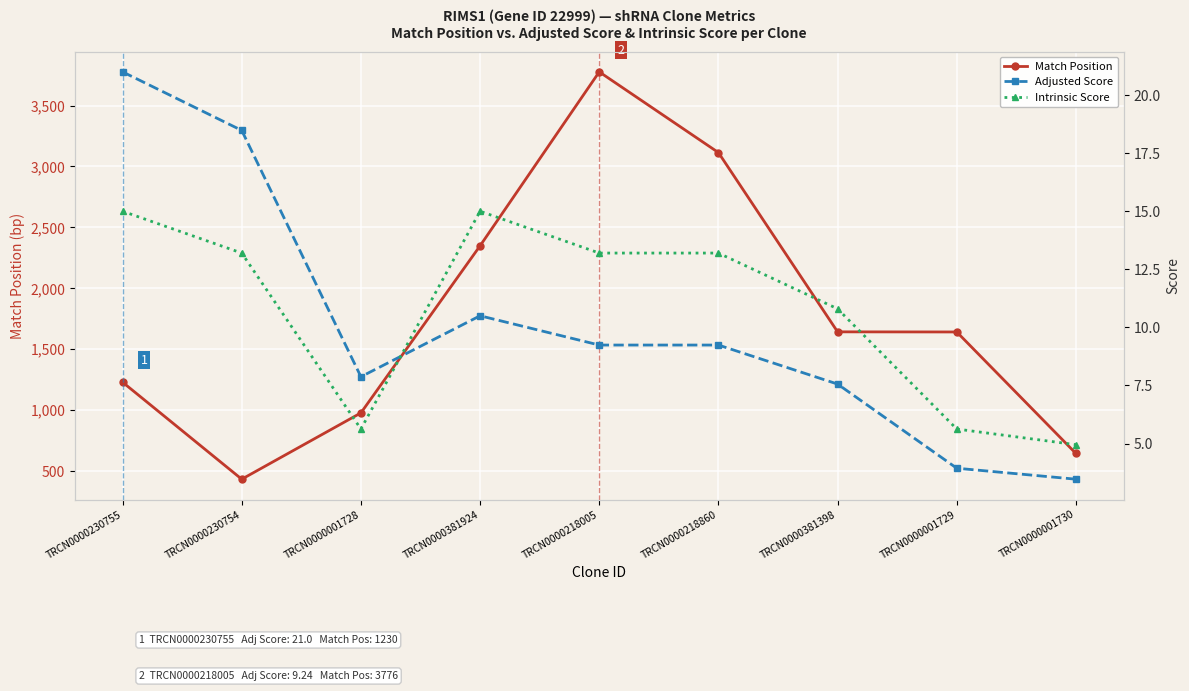

Which series changed the most between TRCN0000230755 and TRCN0000001729?

Match Position